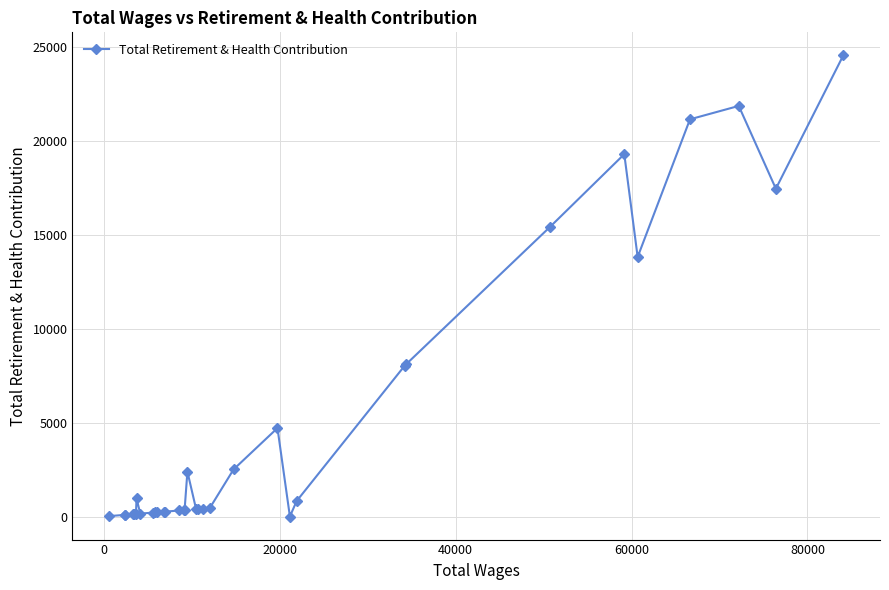

What is the sum of all values?

165486